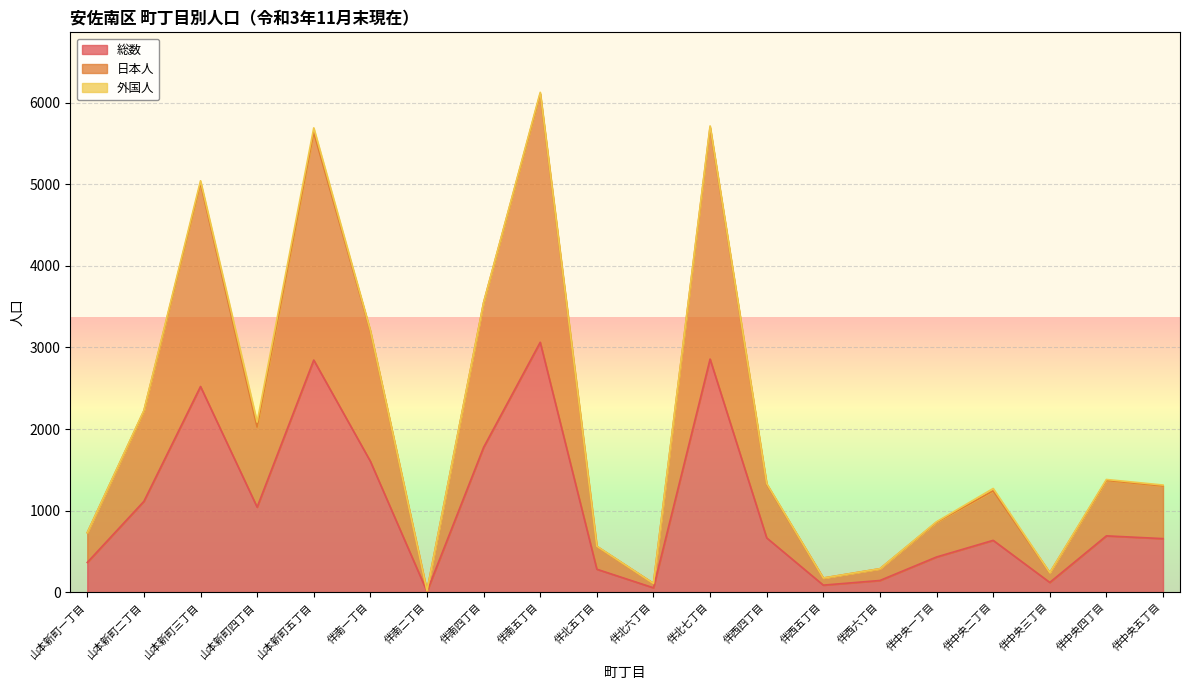

Is it true that 総数 equals 144 at 伴西六丁目?

True